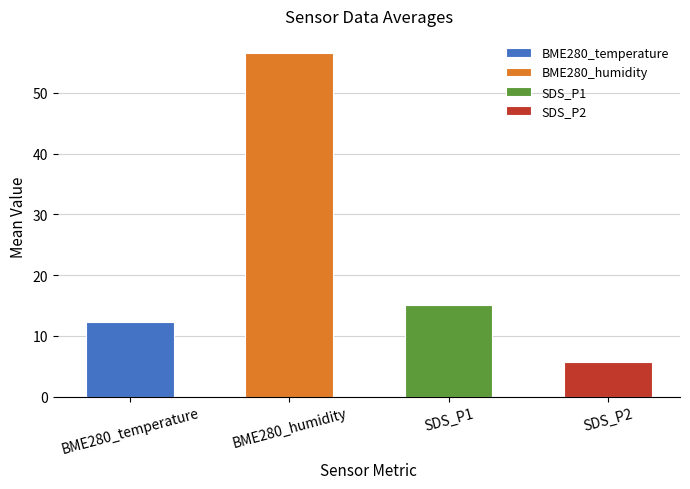

True or false: the data shows 8.1 at SDS_P2.

False